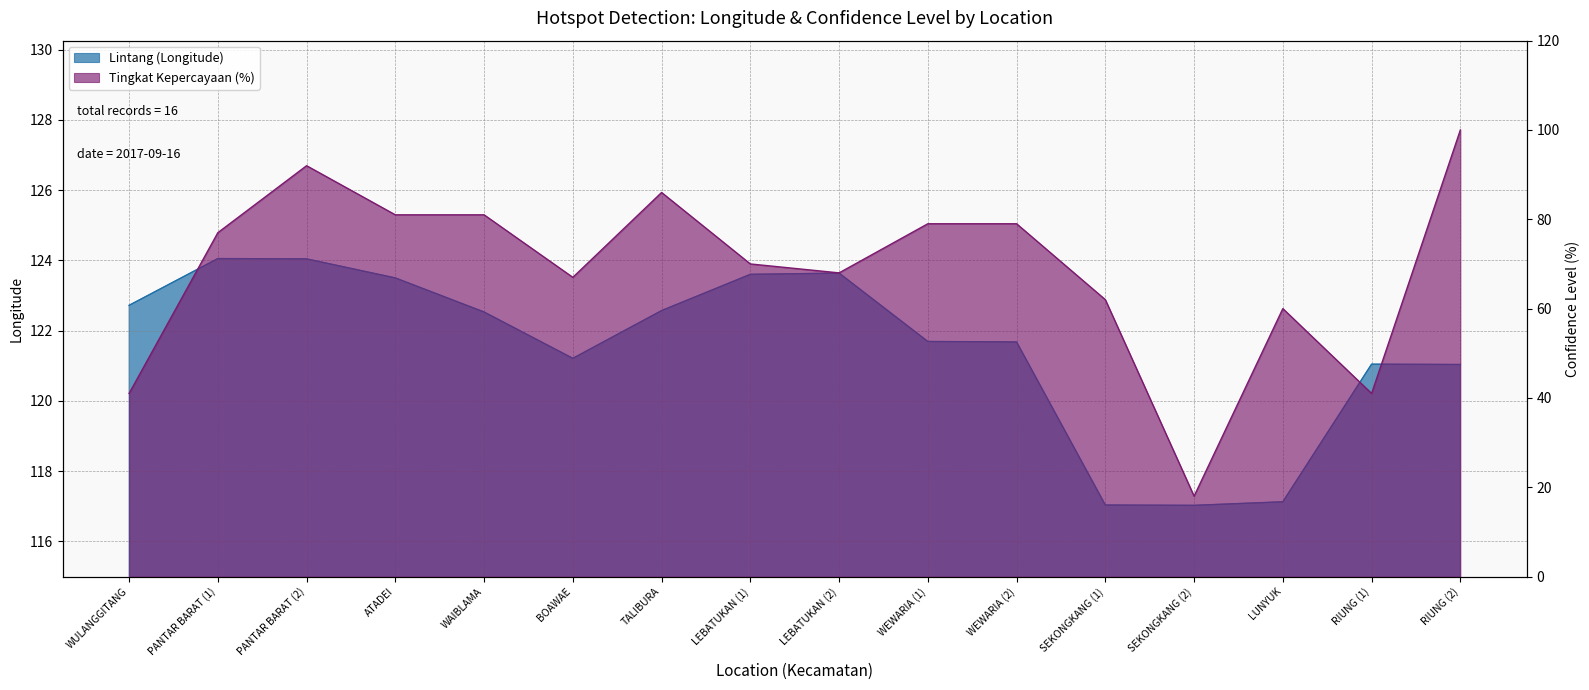

What is the maximum value shown in the chart?

124.1